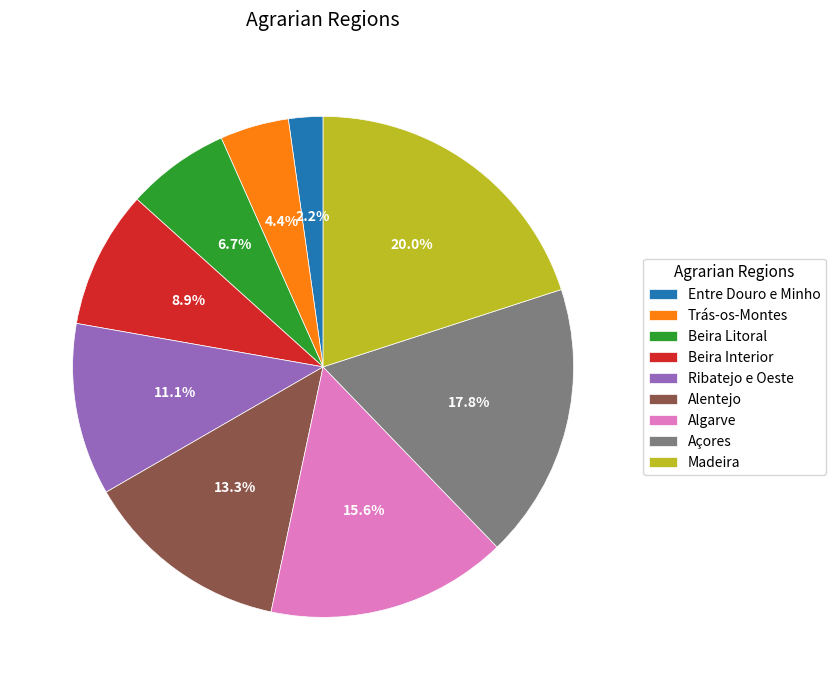

Between Beira Litoral and Ribatejo e Oeste, which is larger?

Ribatejo e Oeste